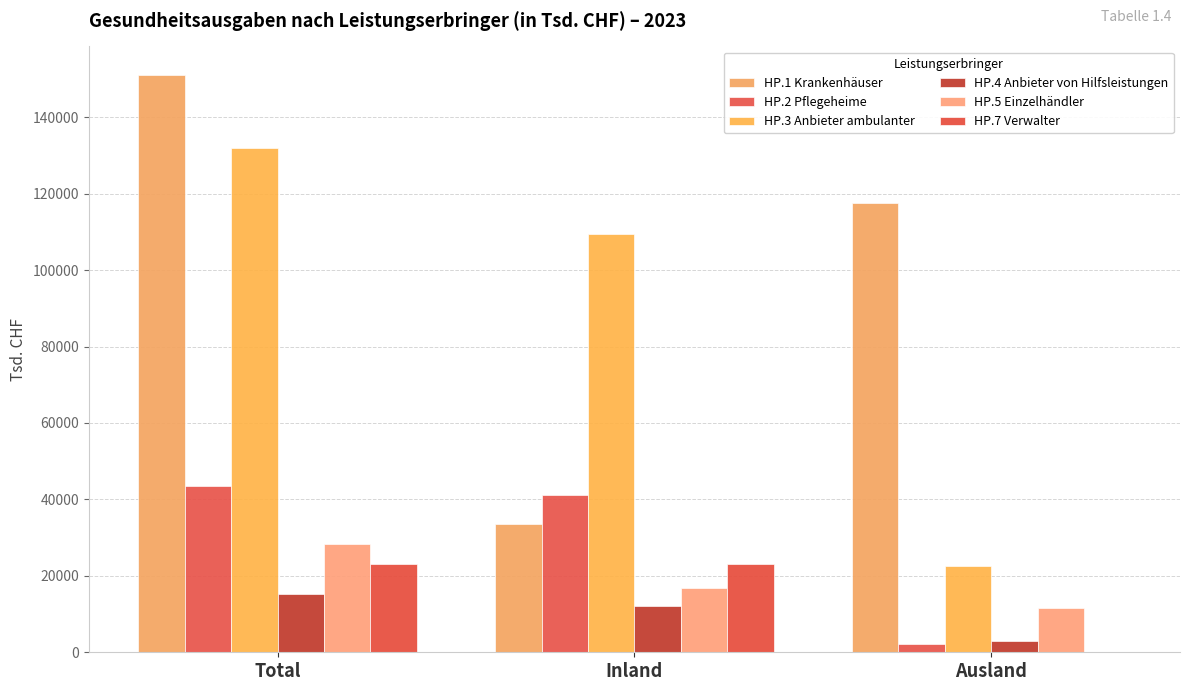

Where is HP.1 Krankenhäuser nearest to the value 92223?

Ausland